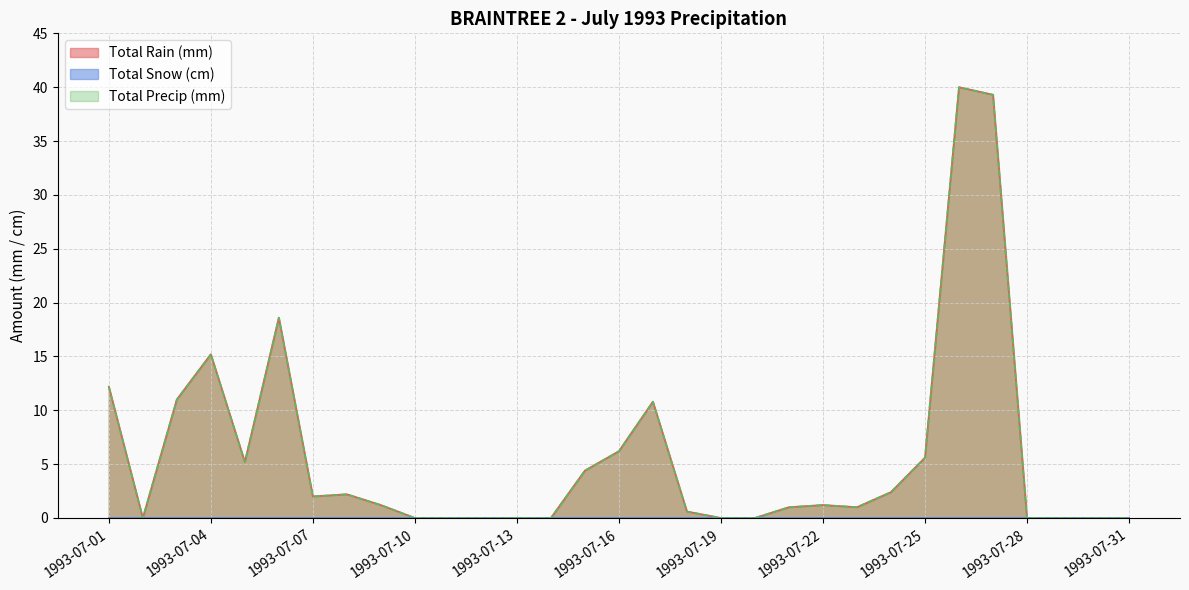

At which label is Total Rain (mm) closest to 20?

1993-07-06